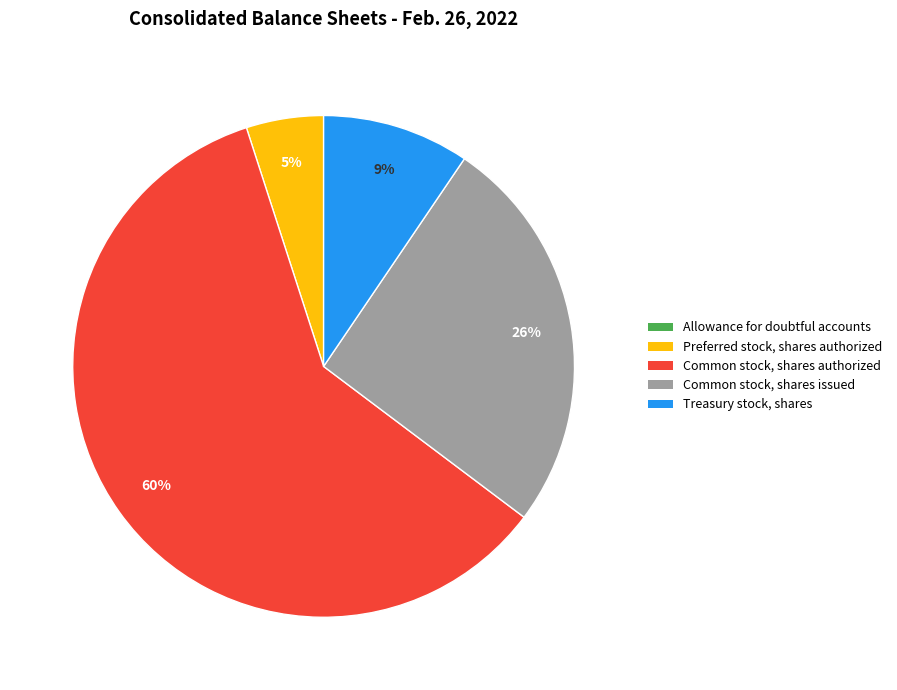

Which category has the biggest portion of the pie?

Common stock, shares authorized